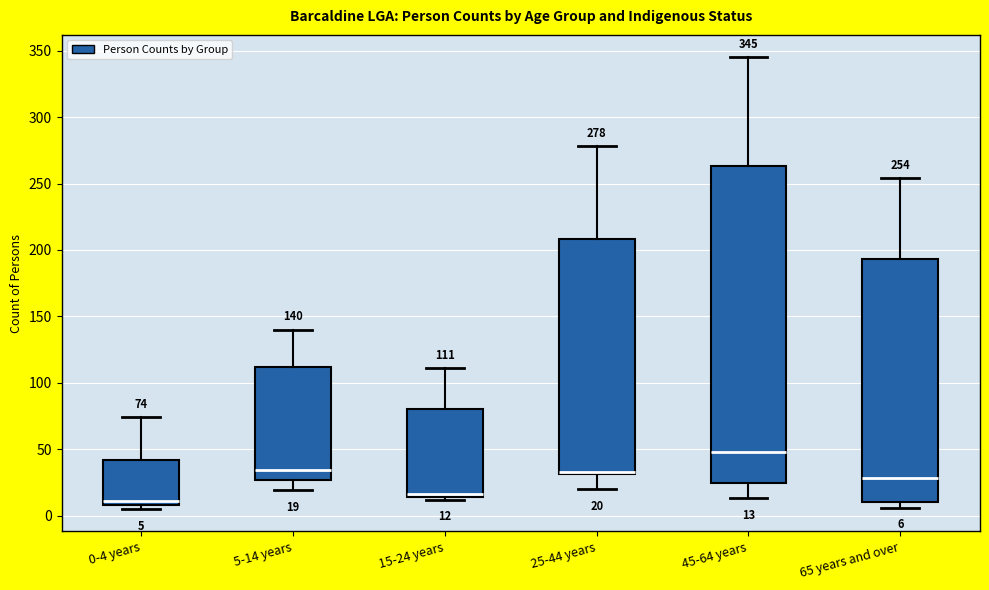

Comparing the boxes themselves (not the whiskers), which one is the tallest?

45-64 years